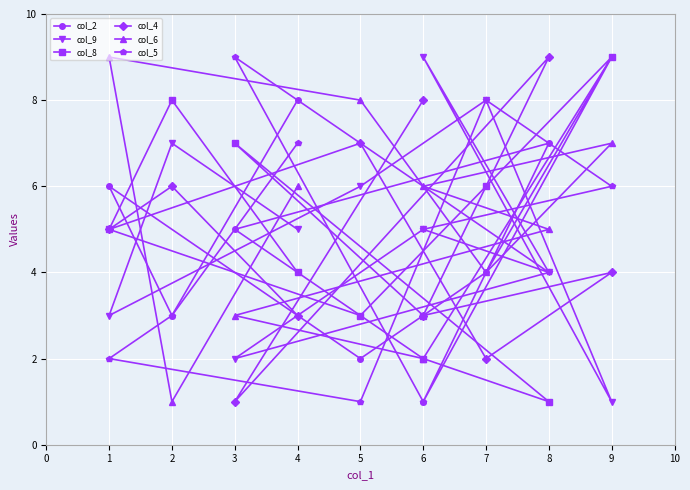

How many values in the col_6 series are below 6?

5